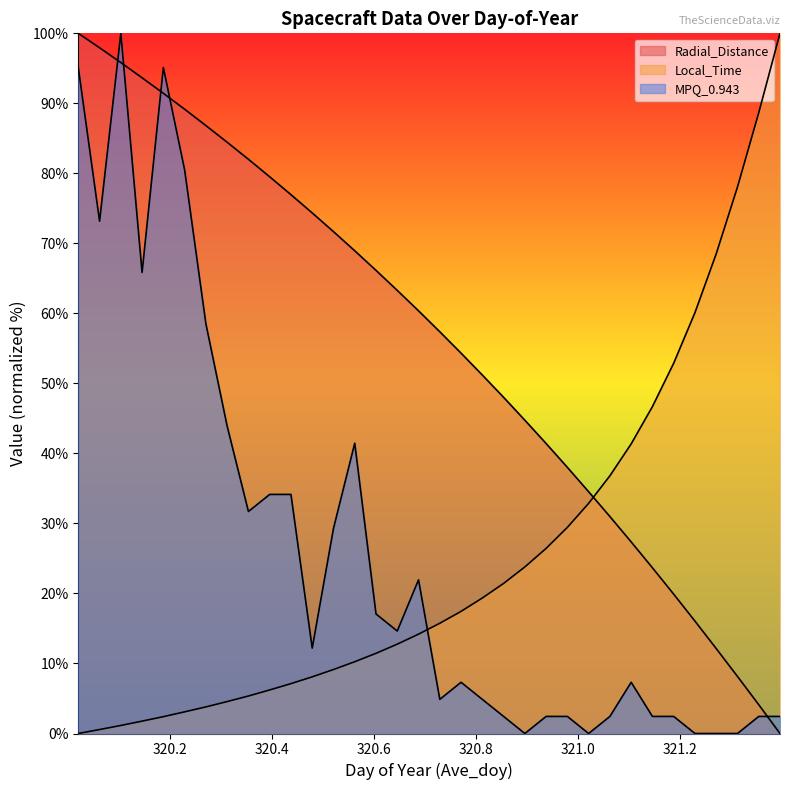

Where does the Local_Time series first go above 15?

320.7292